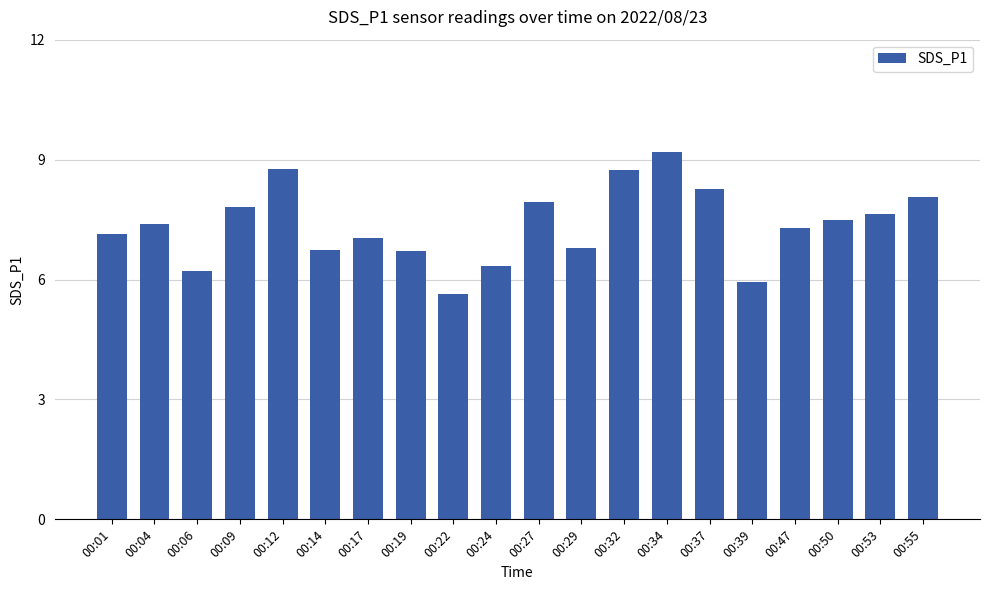

What is the change in value from 00:17 to 00:24?

-0.7